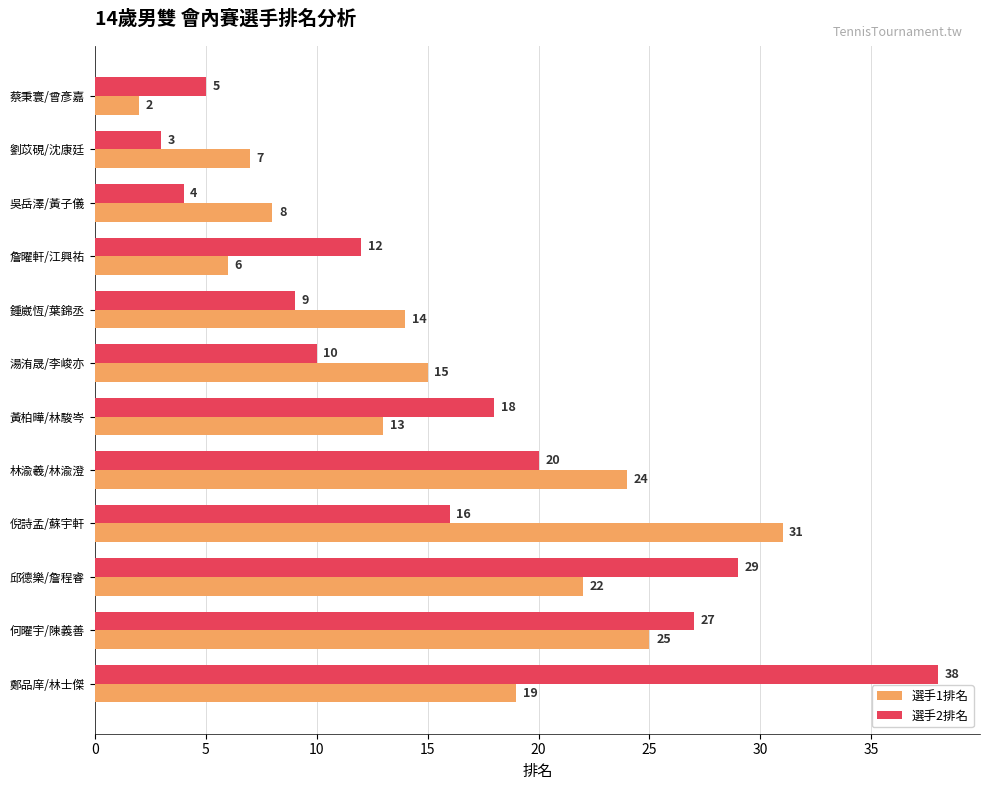

True or false: 選手2排名 has a value of 3 at 劉苡硯/沈康廷.

True